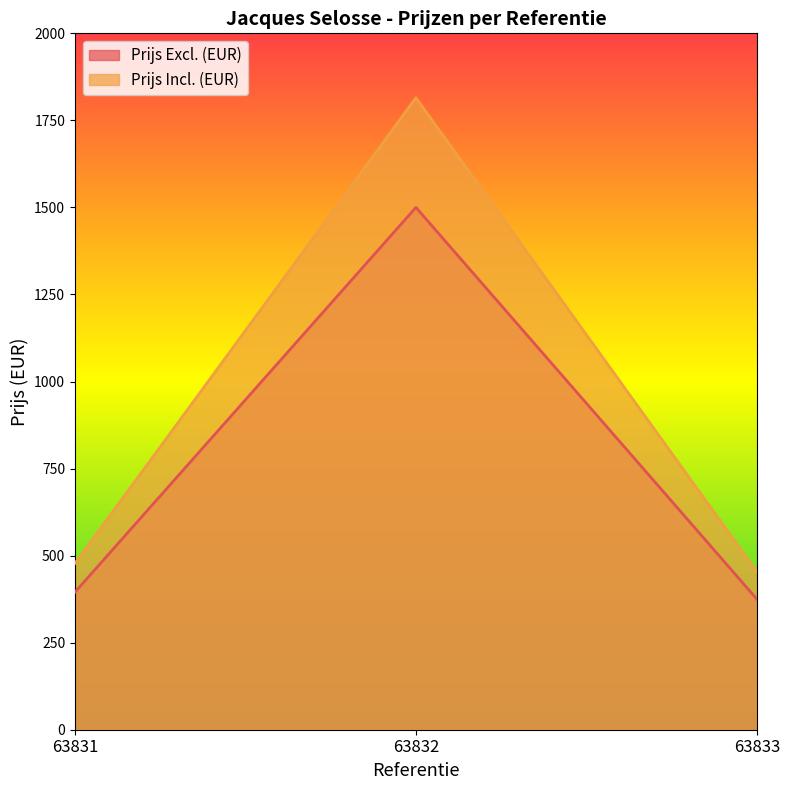

What is the difference between the maximum and minimum values in the Prijs Incl. (EUR) series?

1361.2